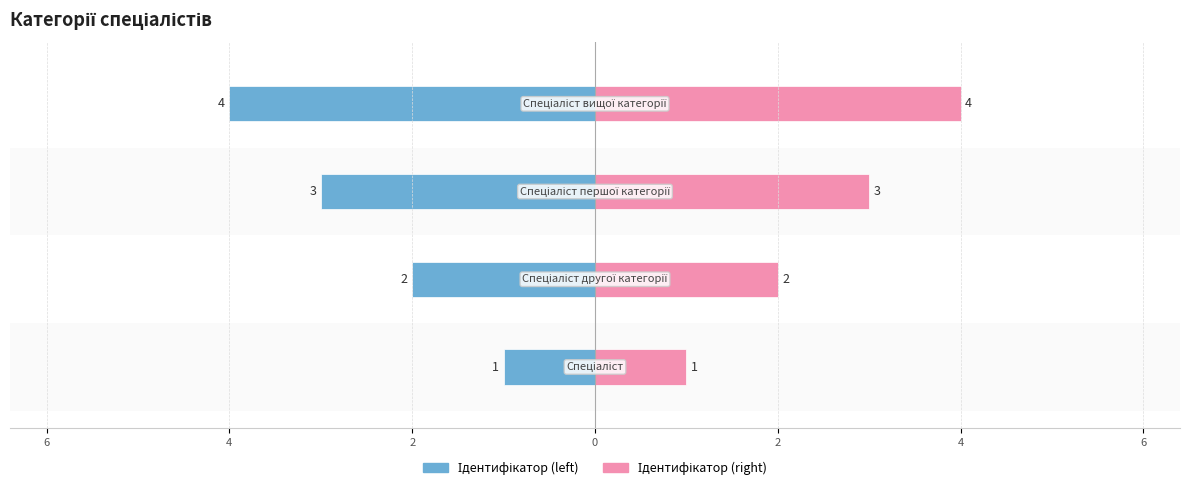

How many bars are there in each group?

2